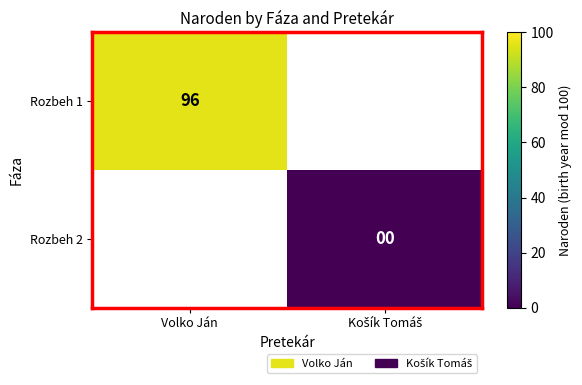

How many categories are shown in the chart?

2